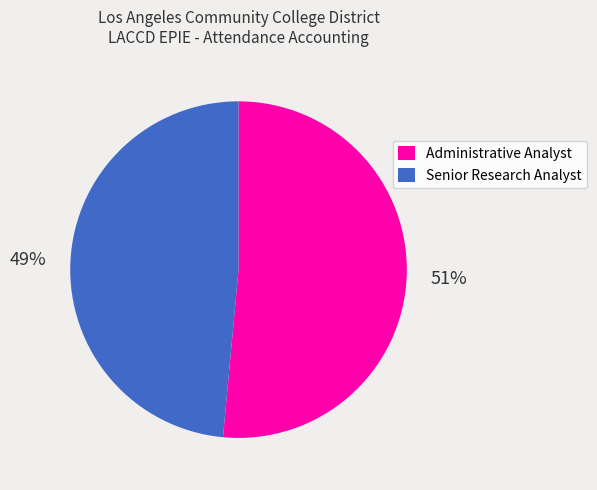

To the nearest percent, what percentage of the pie is Senior Research Analyst?

49%